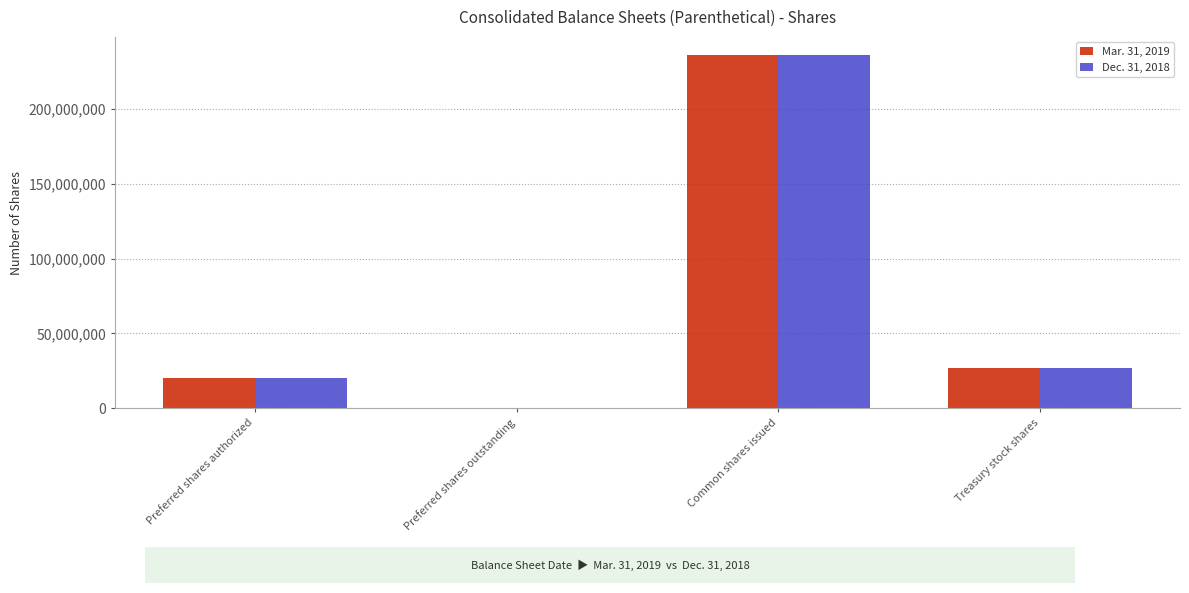

What is the highest value of the Dec. 31, 2018 series?

235847683